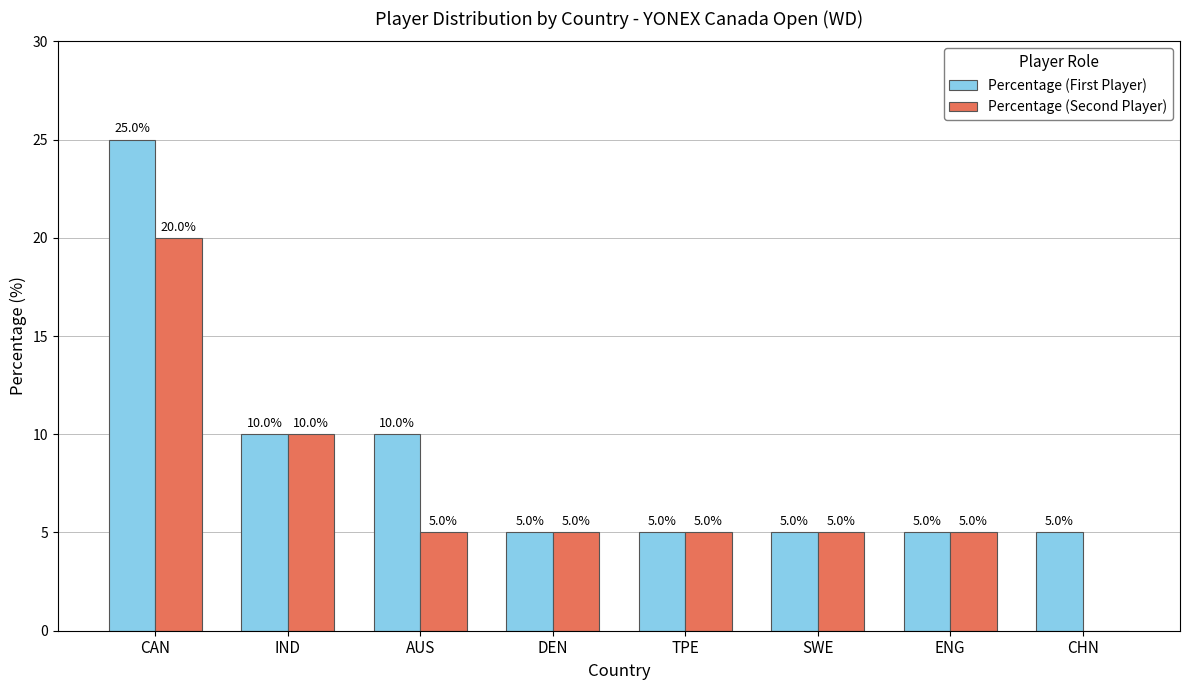

Reading left to right, extract all data points from this chart.

Percentage (First Player): CAN=25	IND=10	AUS=10	DEN=5	TPE=5	SWE=5	ENG=5	CHN=5
Percentage (Second Player): CAN=20	IND=10	AUS=5	DEN=5	TPE=5	SWE=5	ENG=5	CHN=0